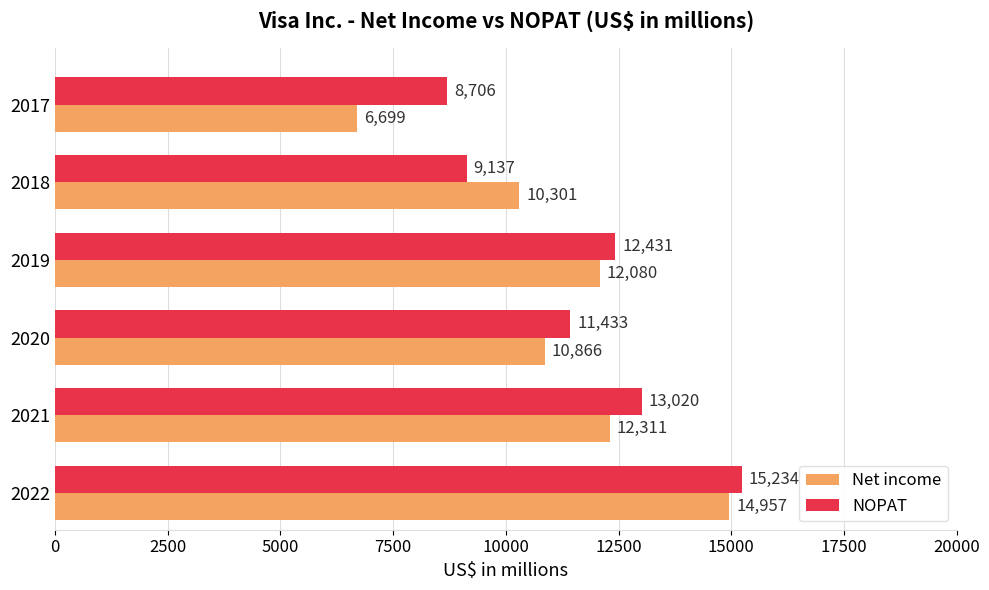

At which category does the chart reach its peak across all series?

2022